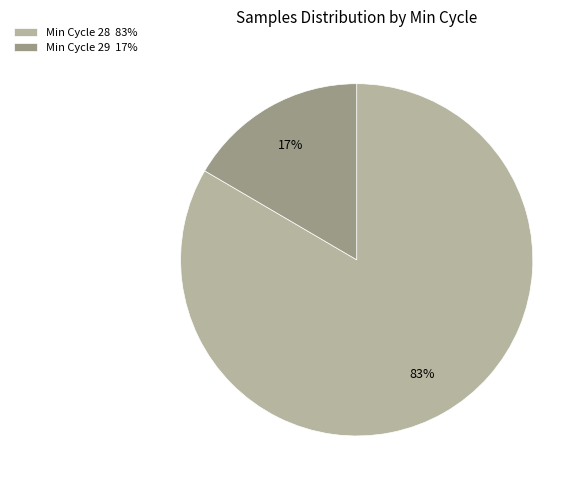

Which category accounts for the majority?

Min Cycle 28 83%